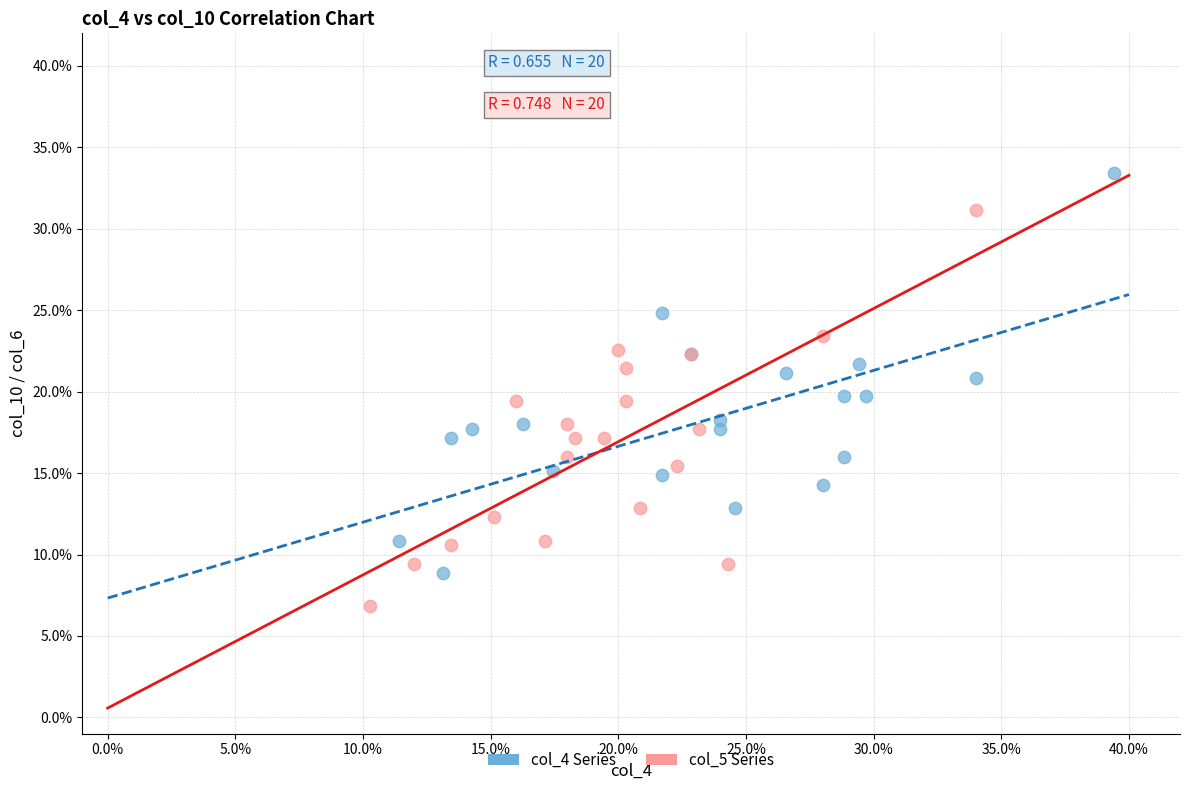

Which series reaches the maximum Y coordinate?

col_4 Series